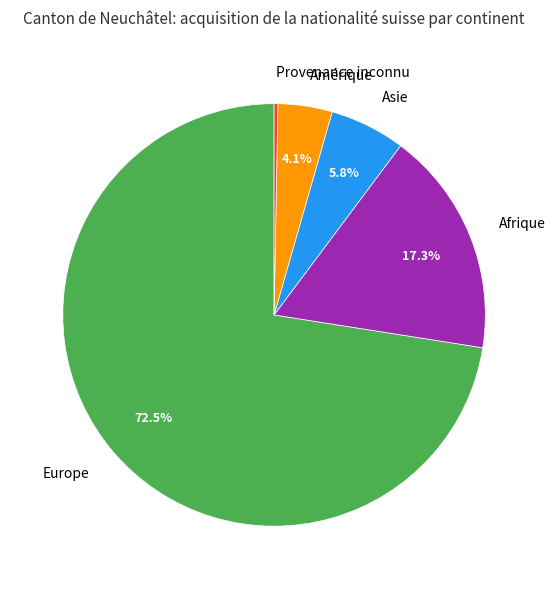

Which slice is the largest?

Europe